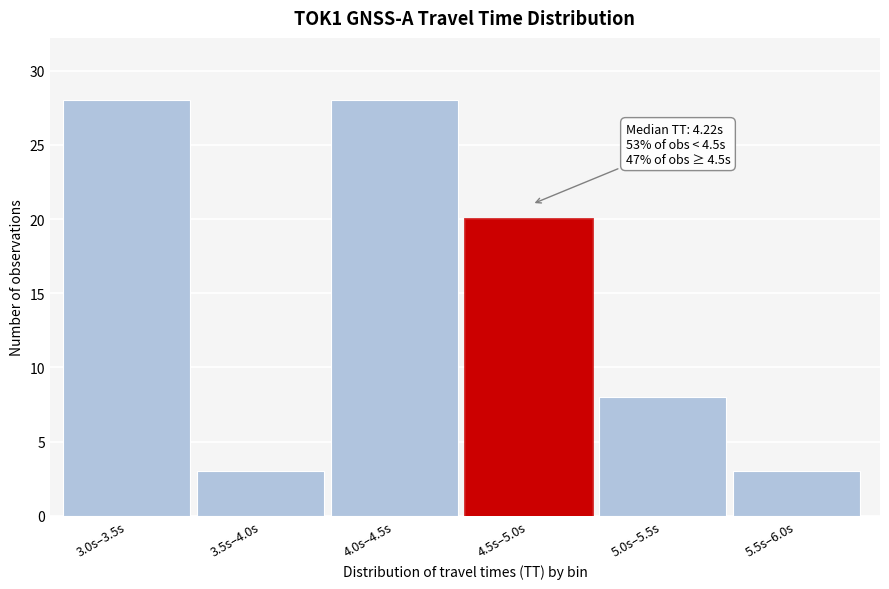

Reading right to left, extract all data points from this chart.

3	8	20	28	3	28